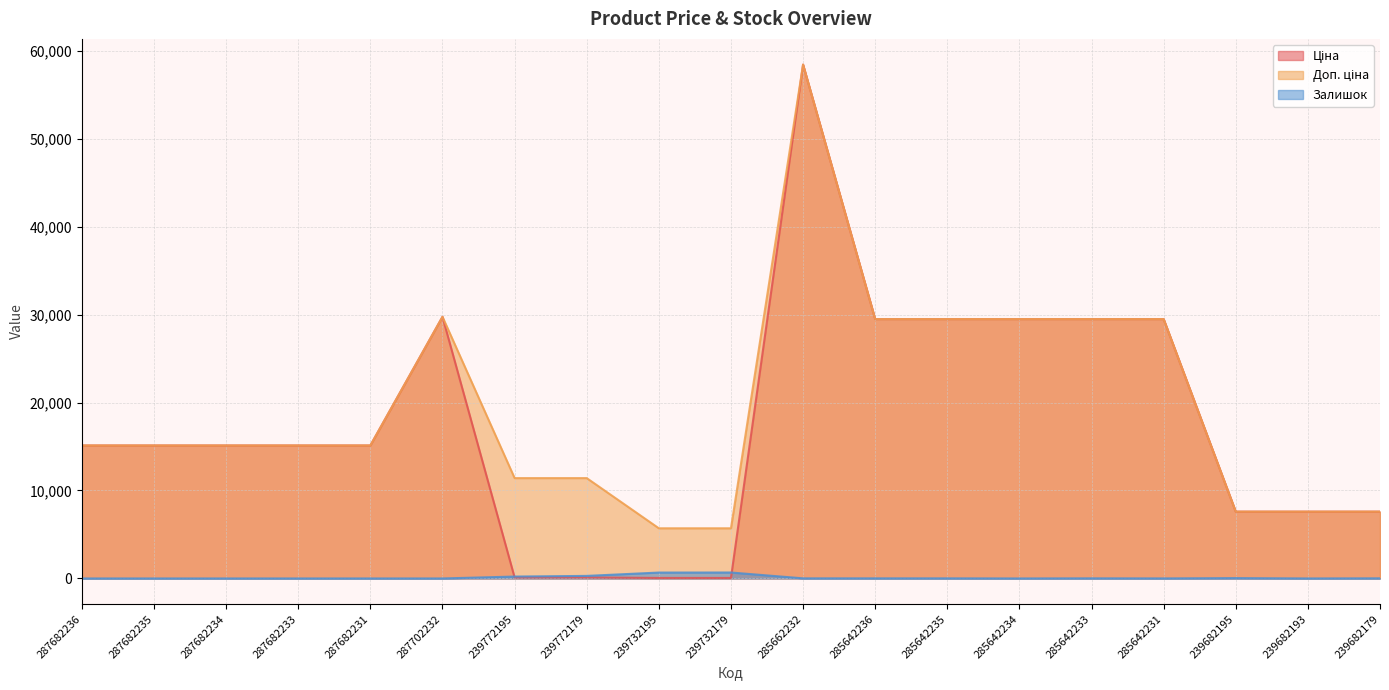

What are all the series names shown in the legend?

Ціна, Доп. ціна, Залишок